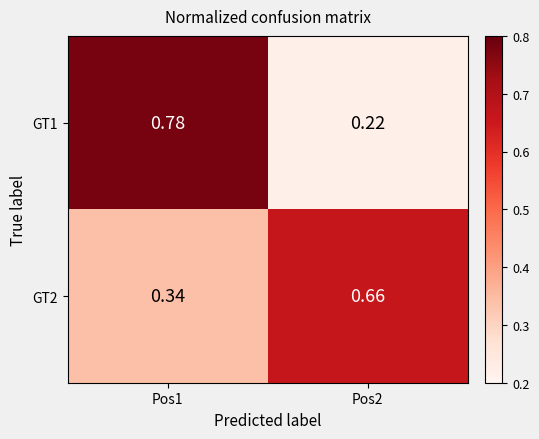

Is the value of GT2 at Pos2 greater than the value of GT1 at Pos1?

No